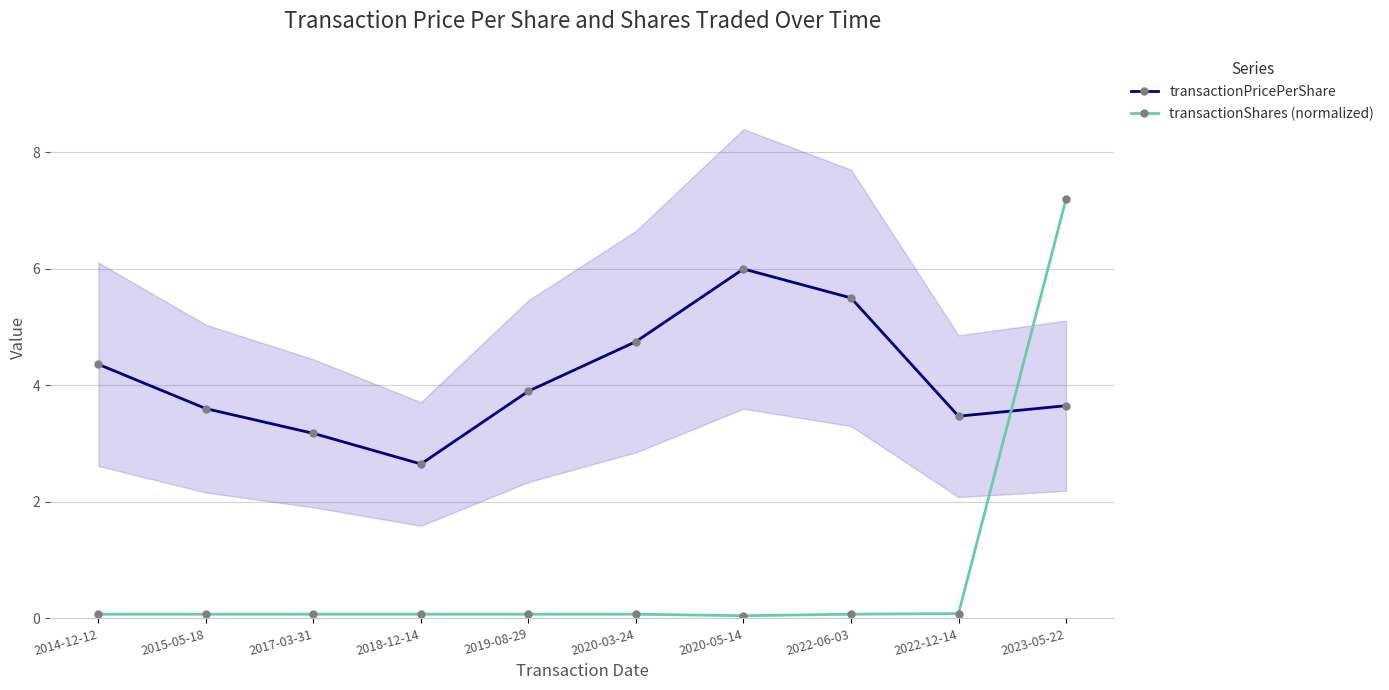

The value of transactionShares (normalized) at 2022-06-03 is 0.0. True or false?

False